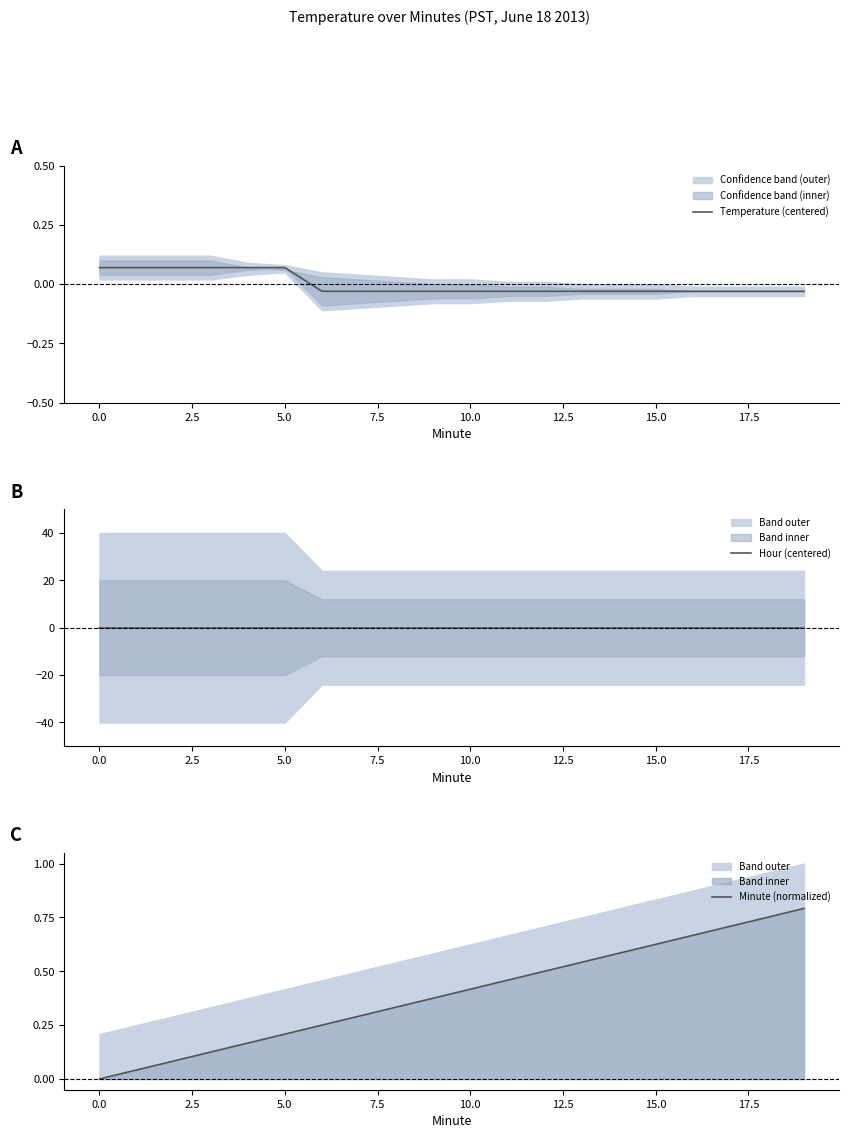

Is it true that Hour (centered) equals 0.0 at 17.5?

True